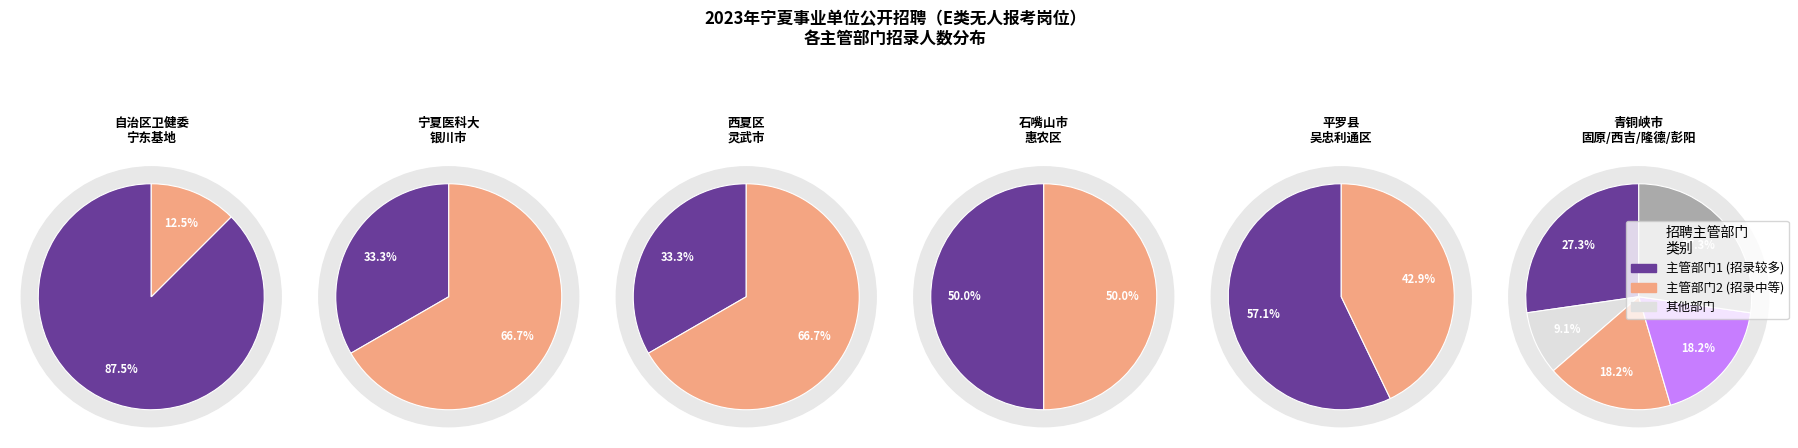

To the nearest percent, what is the difference between the 13 and 1 slice percentages?

2%